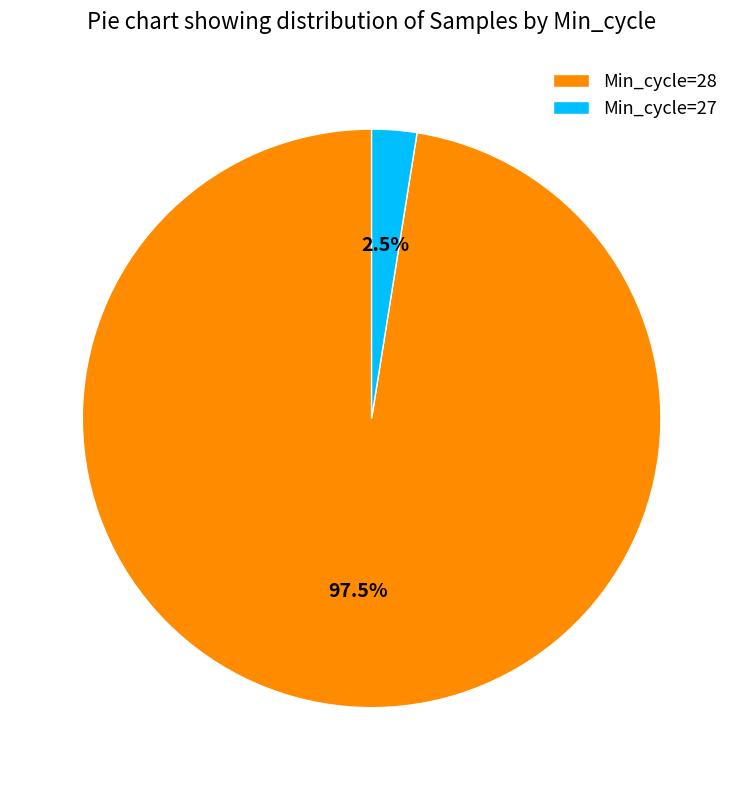

Which slice represents more than half of the pie?

Min_cycle=28